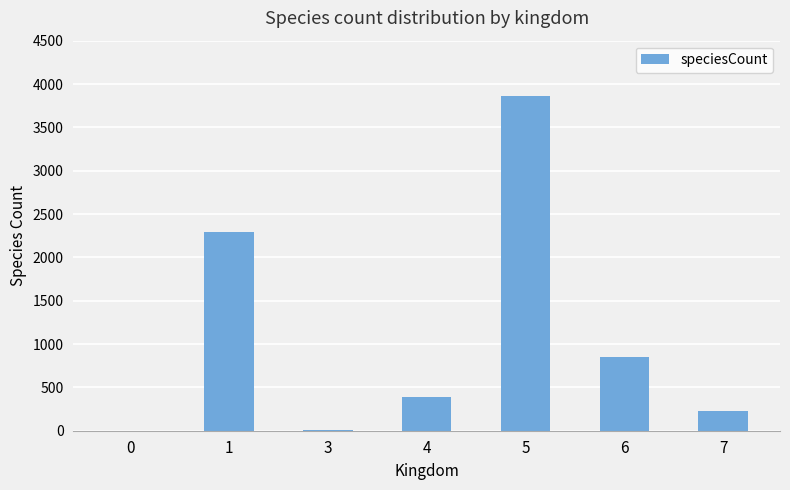

Does the chart contain stacked bars?

No